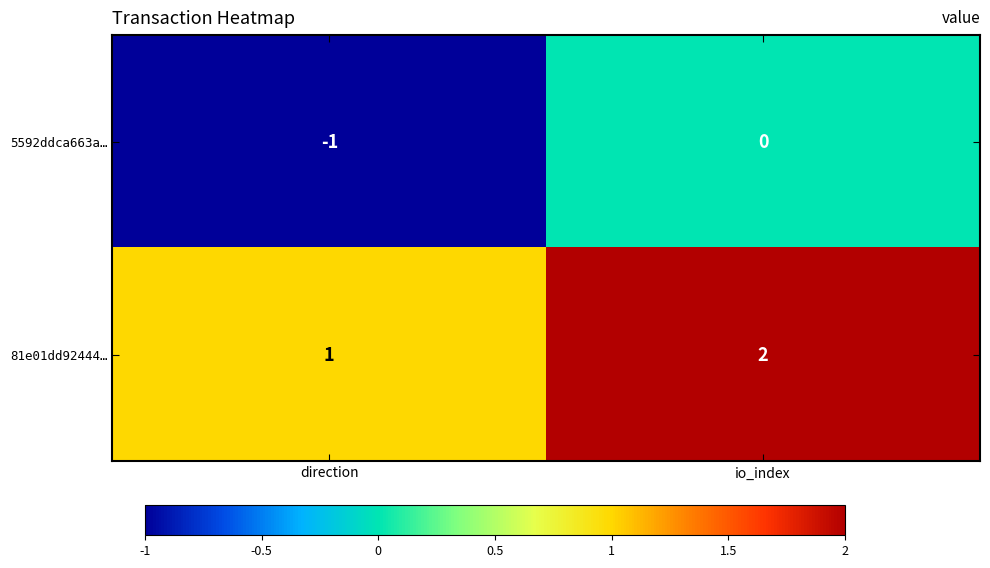

What is the spread (max minus min) of values at io_index?

2